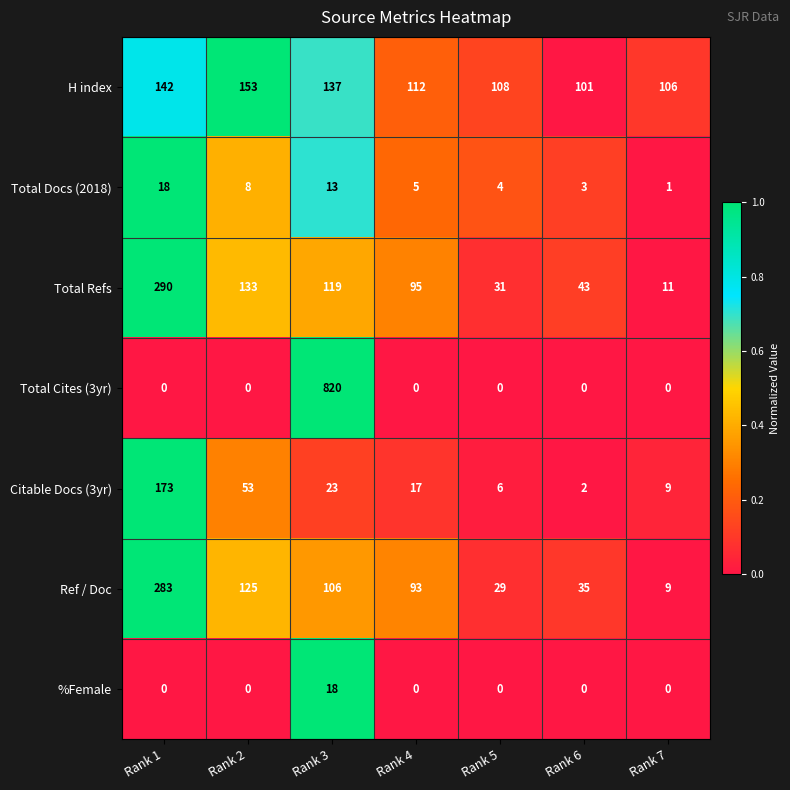

Where is Total Docs (2018) nearest to the value 9?

Rank 2